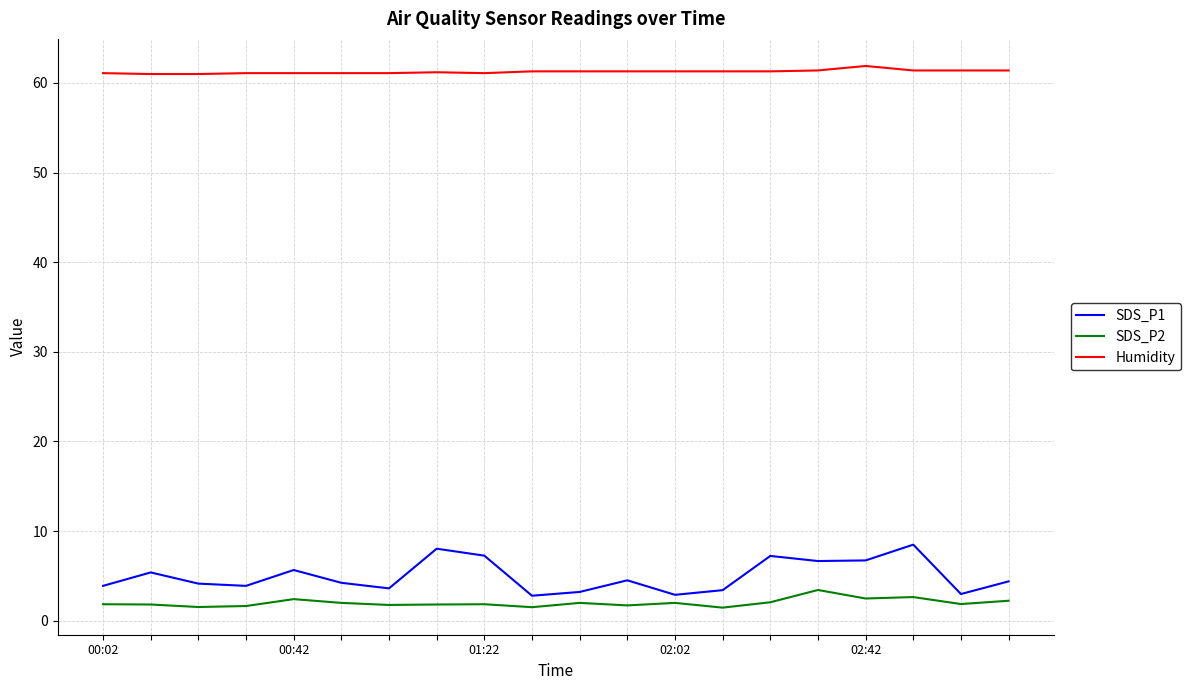

What is the highest value of the SDS_P1 series?

8.5